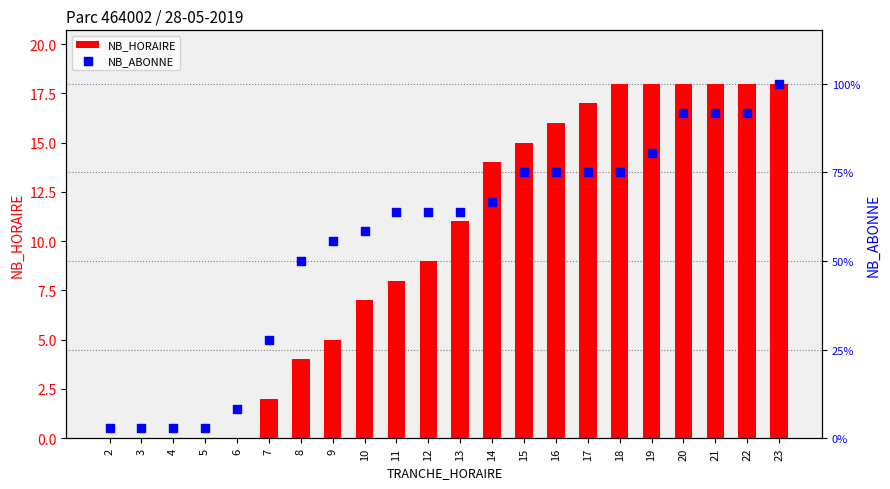

Which series has the largest Y range (max minus min)?

NB_ABONNE